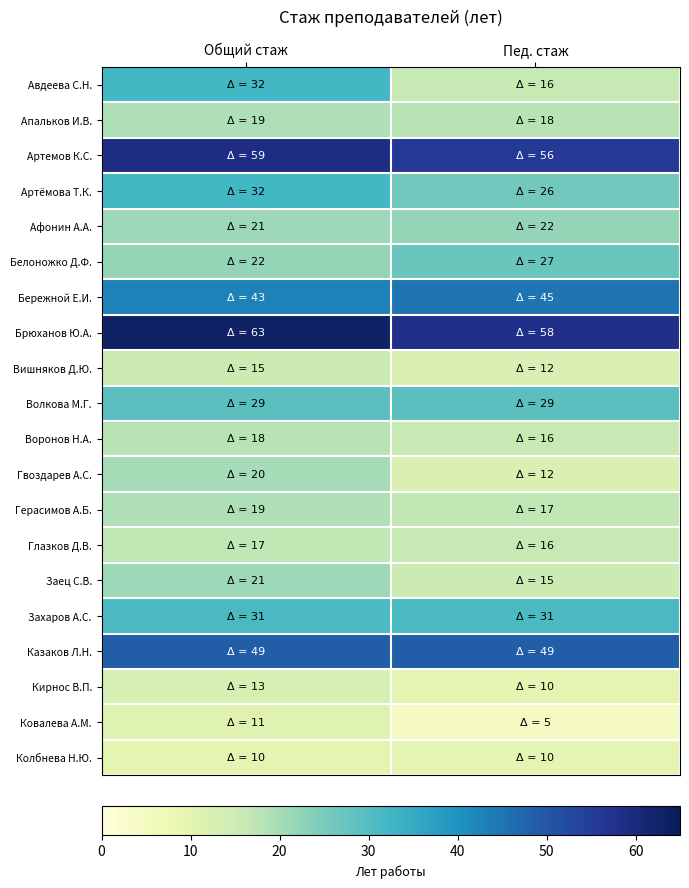

What is the maximum value shown in the chart?

63